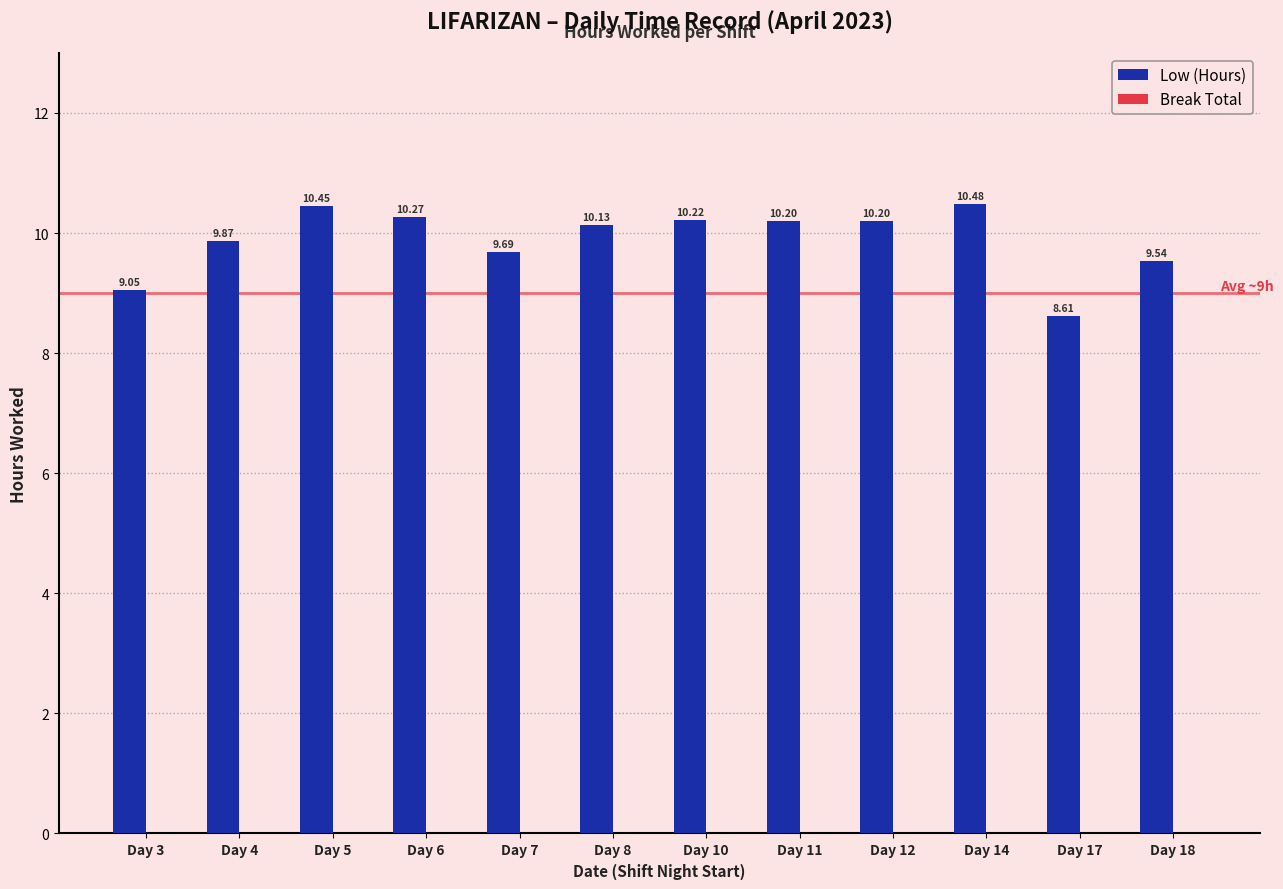

What is the ratio of the value at Day 18 to the value at Day 12?

0.9